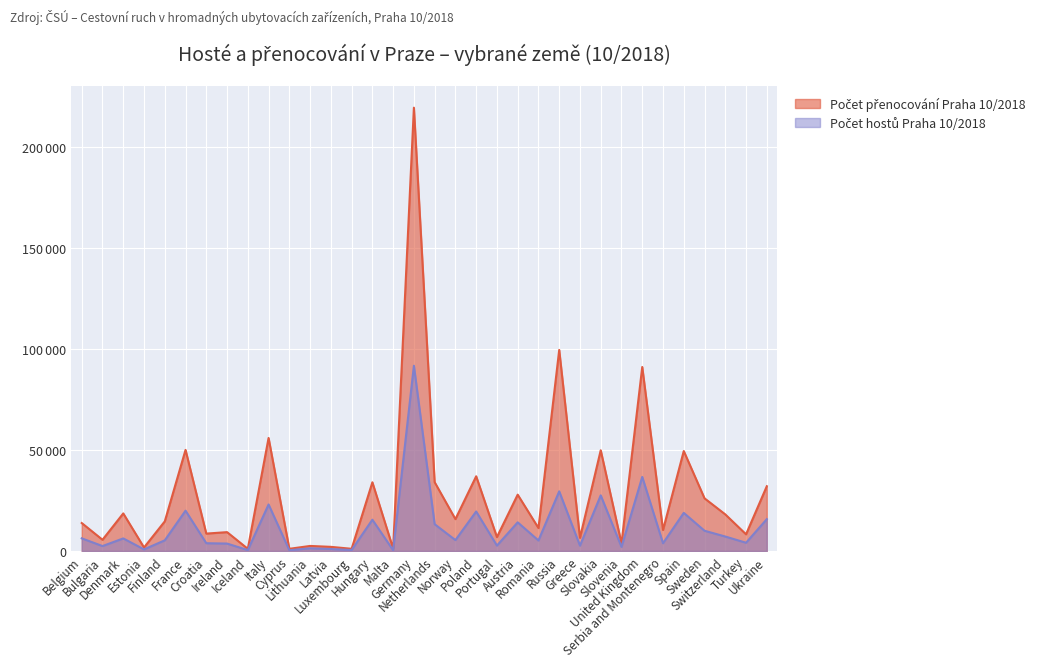

The value of Počet hostů Praha 10/2018 at Slovakia is 27522. True or false?

True